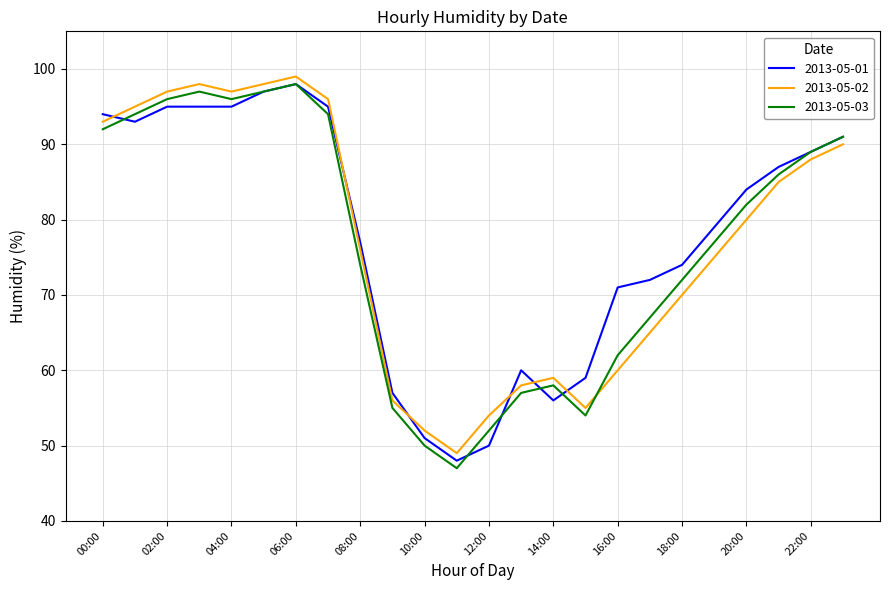

What is the minimum value for 2013-05-02?

49